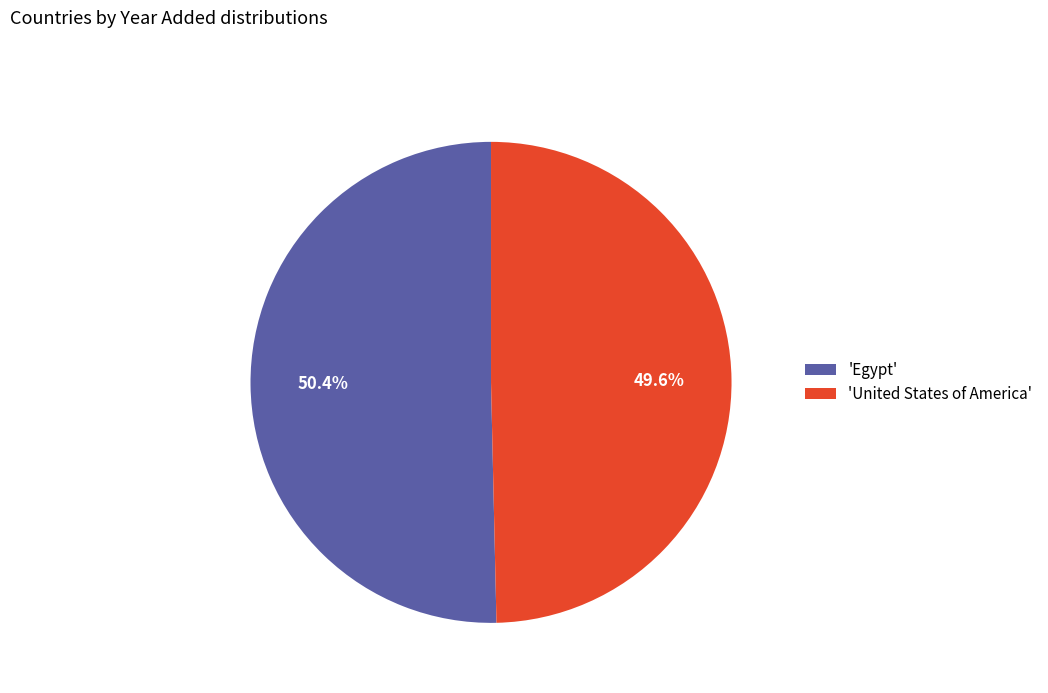

Combined, what portion of the pie is 'Egypt' and 'United States of America'?

100.0%